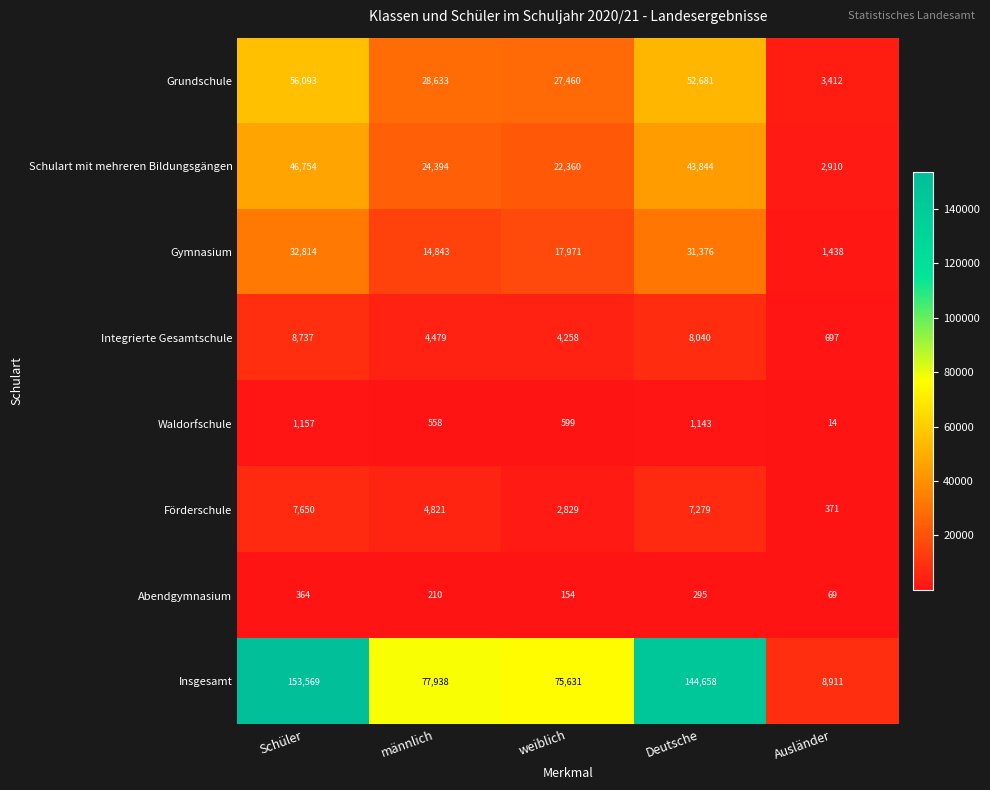

How many series are shown in this chart?

8